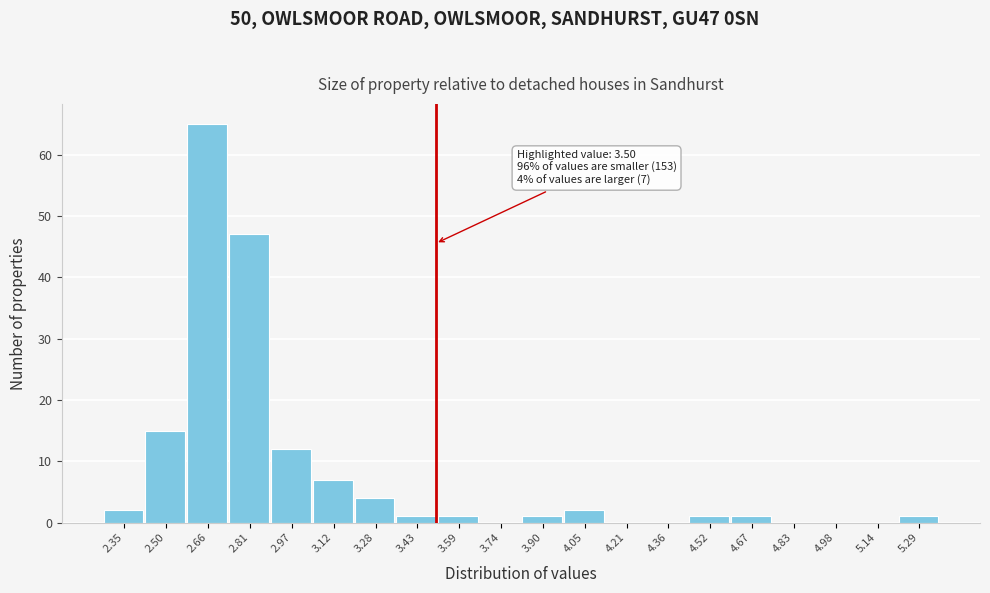

Over which range of the x-axis is the bar tallest?

2.580 to 2.735